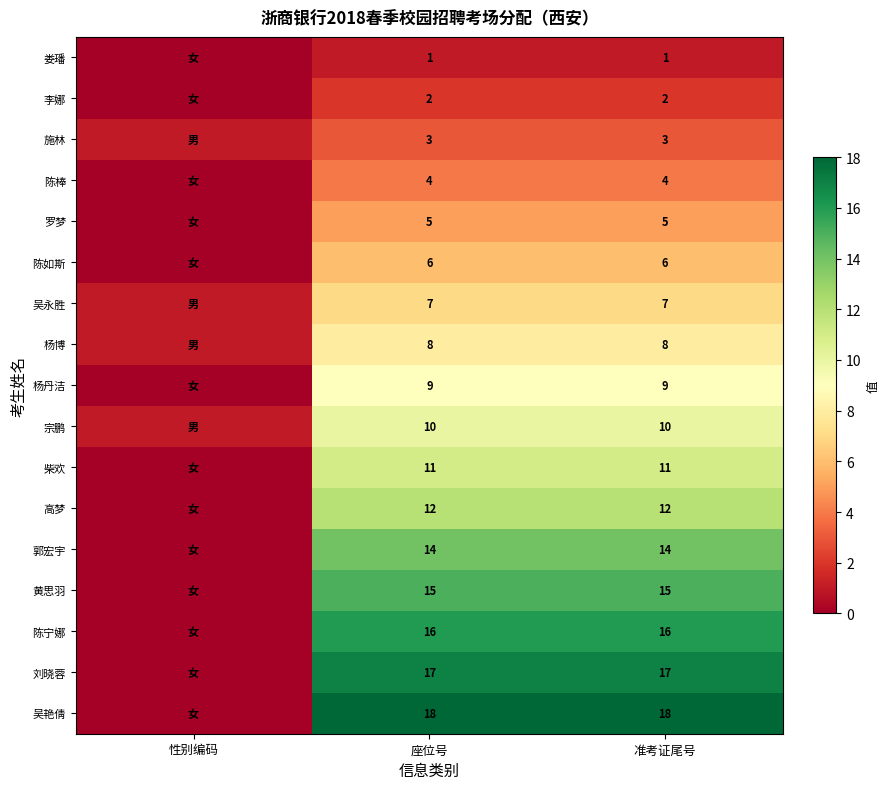

Is the value of 施林 at 准考证尾号 greater than the value of 李娜 at 准考证尾号?

Yes